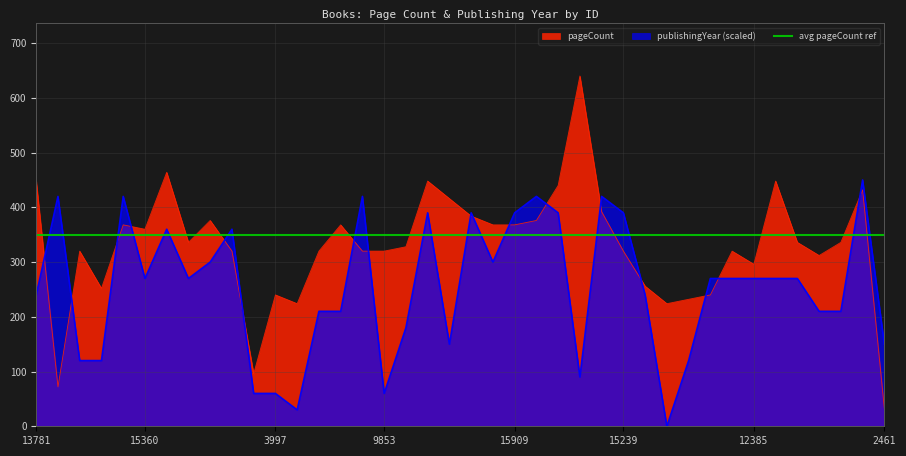

What is the difference between the pageCount values at 12385 and 15360?

64